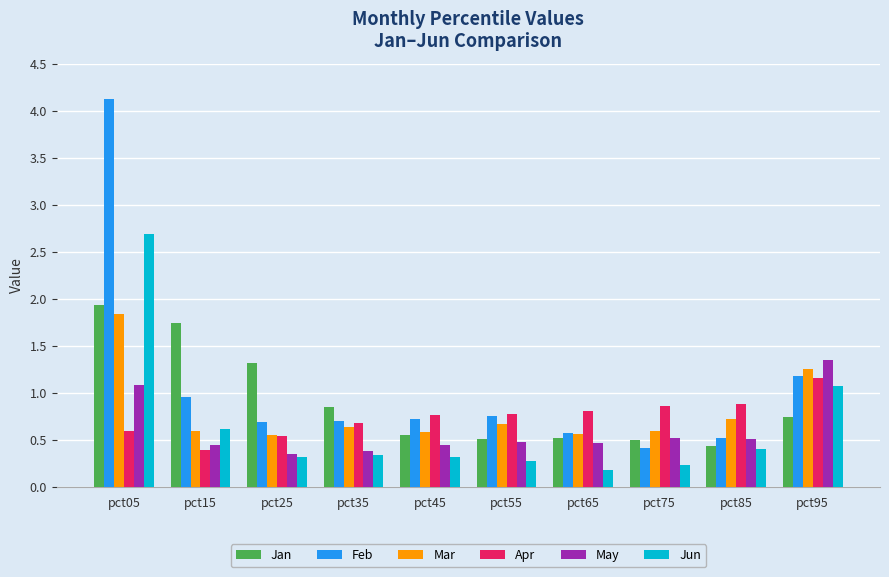

What is the maximum value for Mar?

1.8